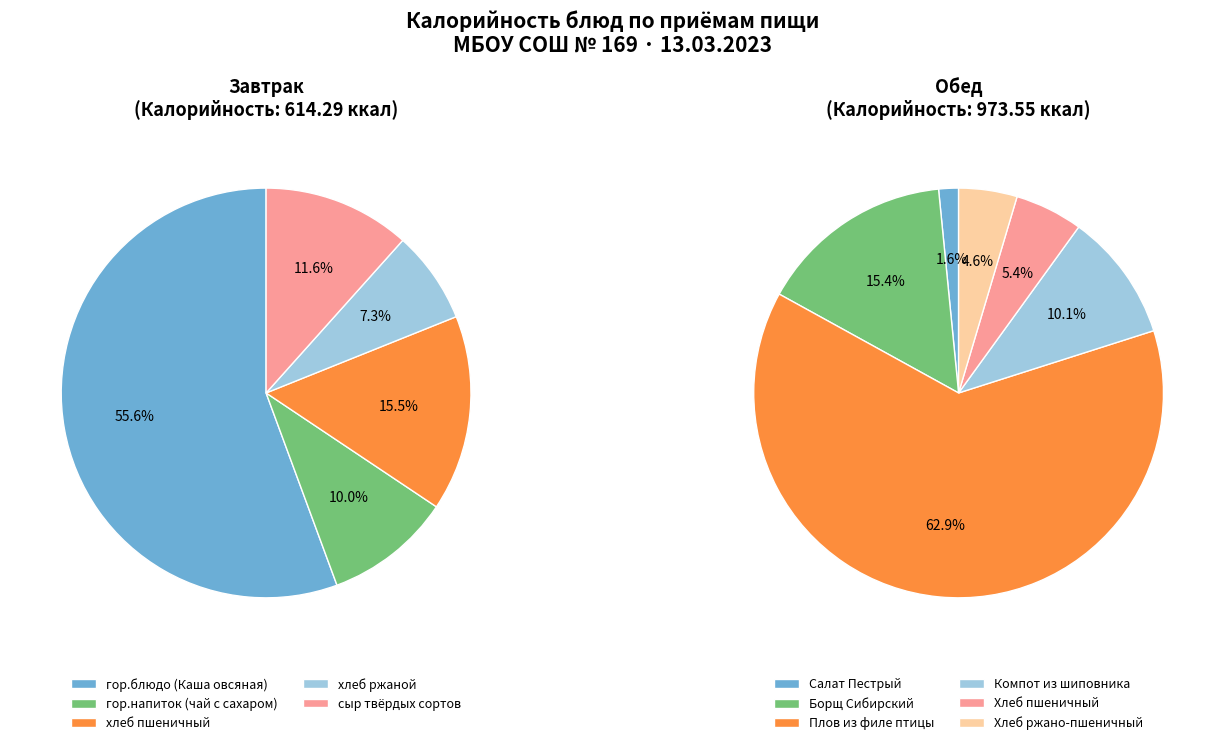

To the nearest percent, what is the difference between the Завтрак and Обед slice percentages?

23%